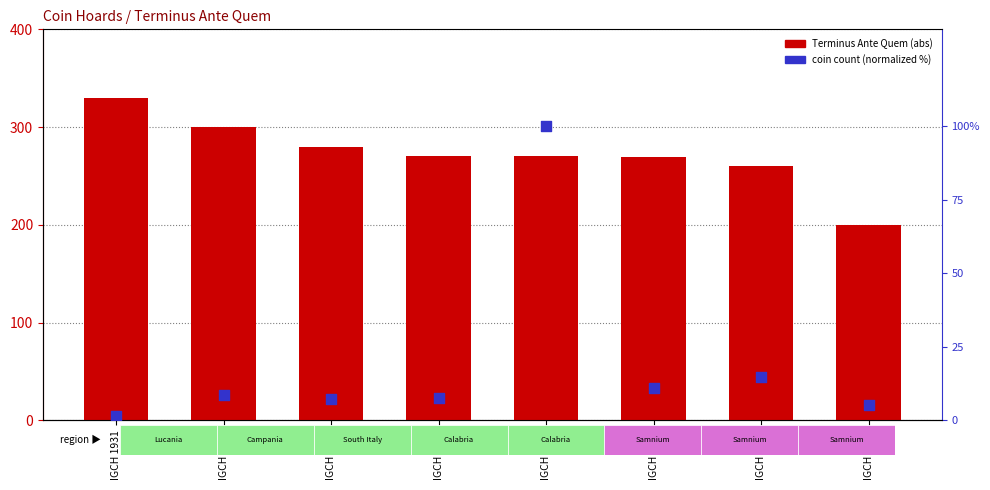

At how many categories does at least one series exceed 14?

8